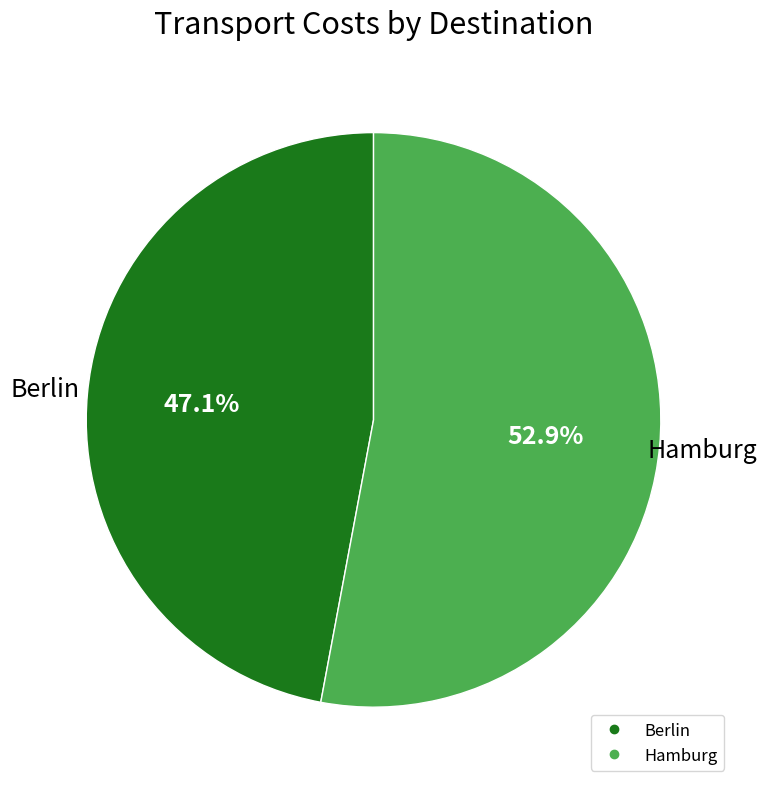

What is the majority slice?

Hamburg